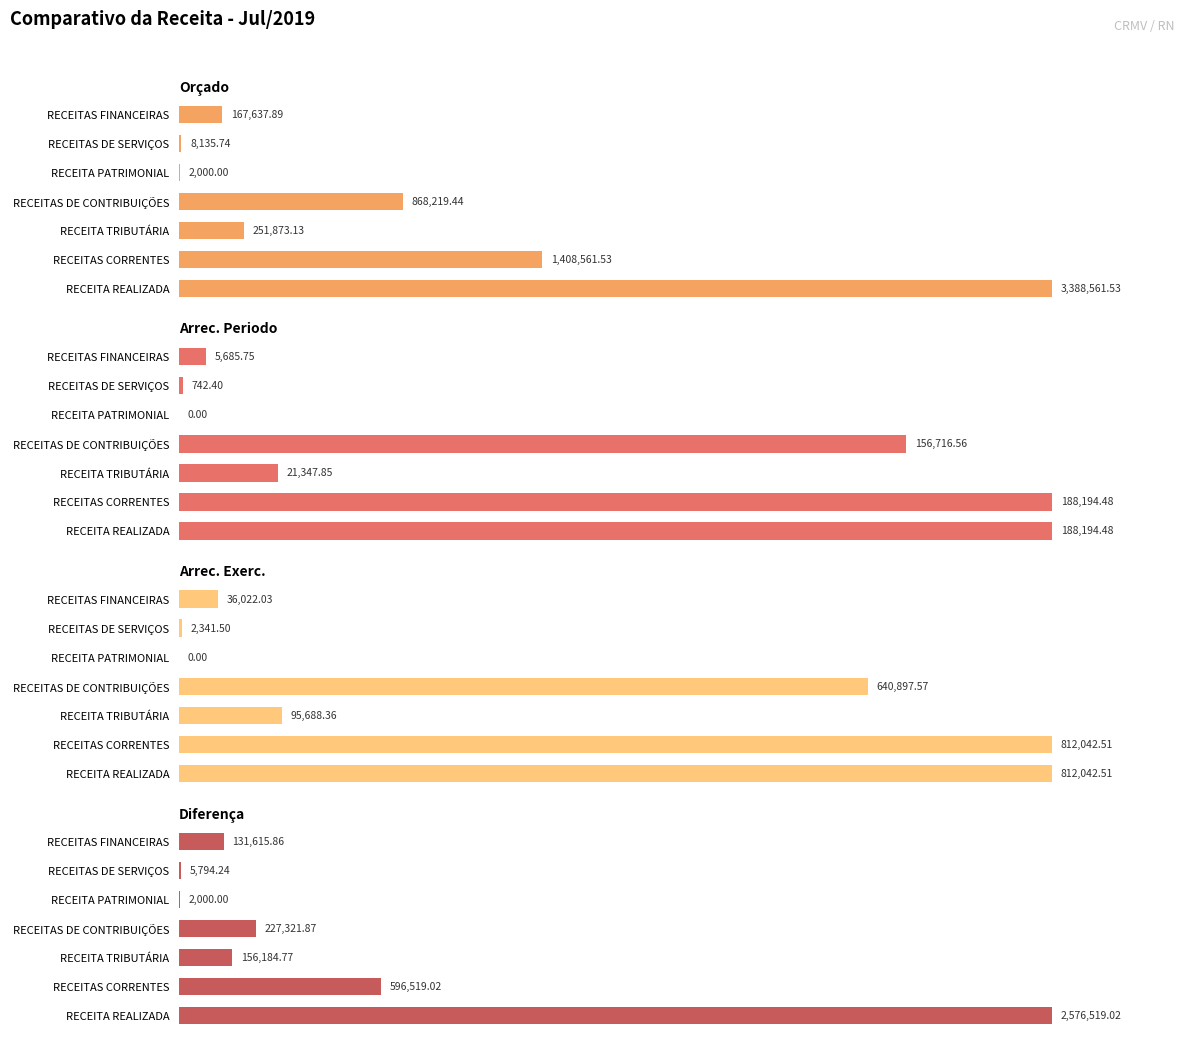

The Diferença series shows 2000.0 at RECEITA PATRIMONIAL. True or false?

True